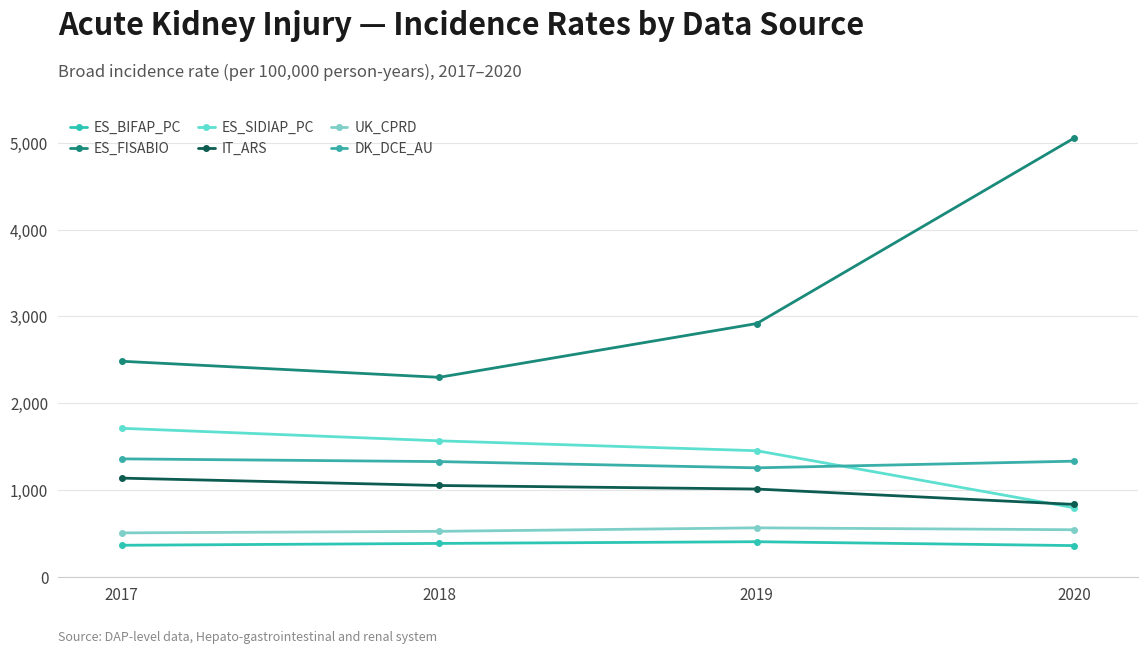

What is the difference between the second highest and minimum values in the UK_CPRD series?

36.3